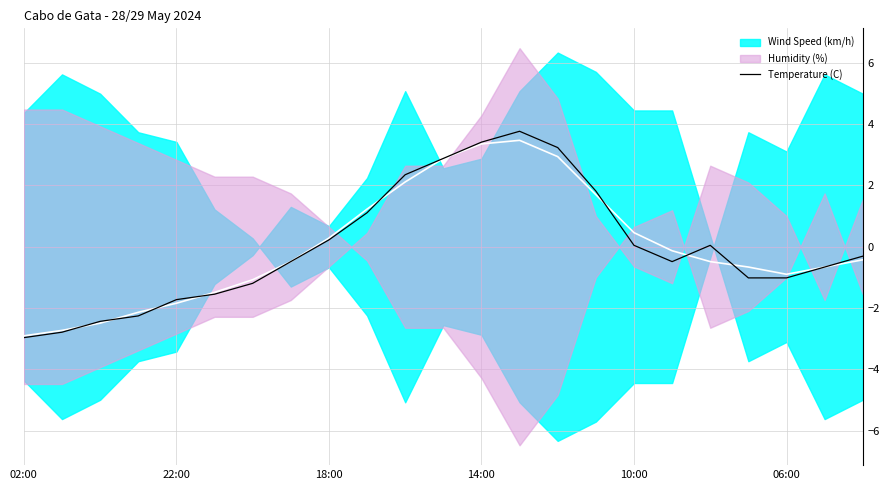

How many values are below 0?

13